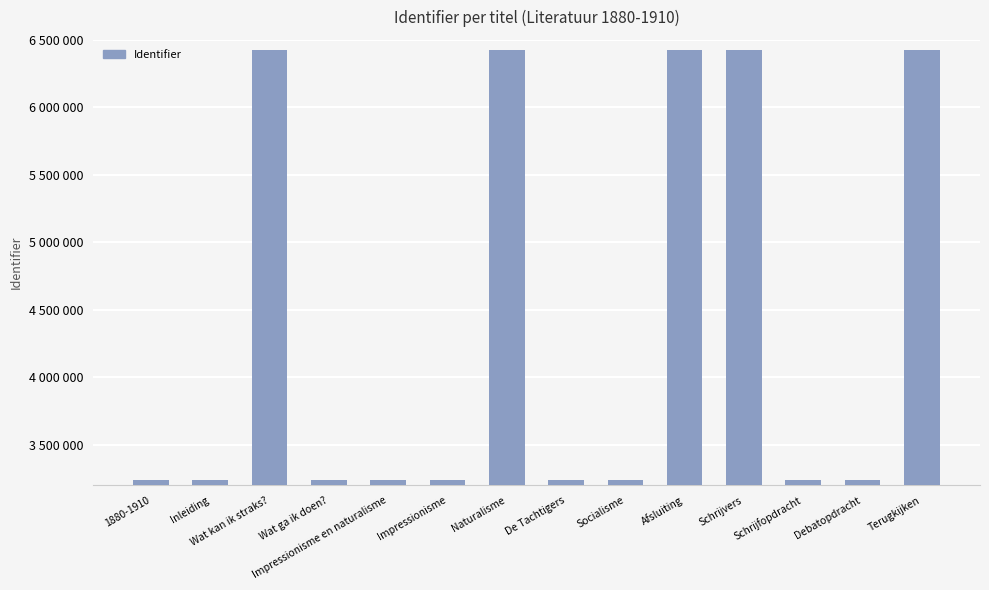

Does the chart contain any negative values?

No